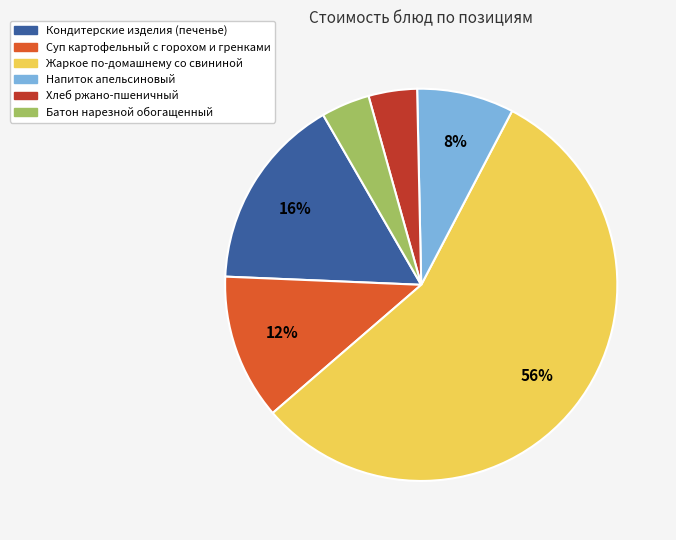

To the nearest percent, what portion does Напиток апельсиновый represent?

8%